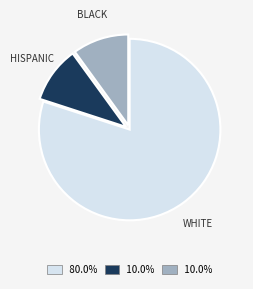

Is there any slice that represents more than half of the pie?

Yes